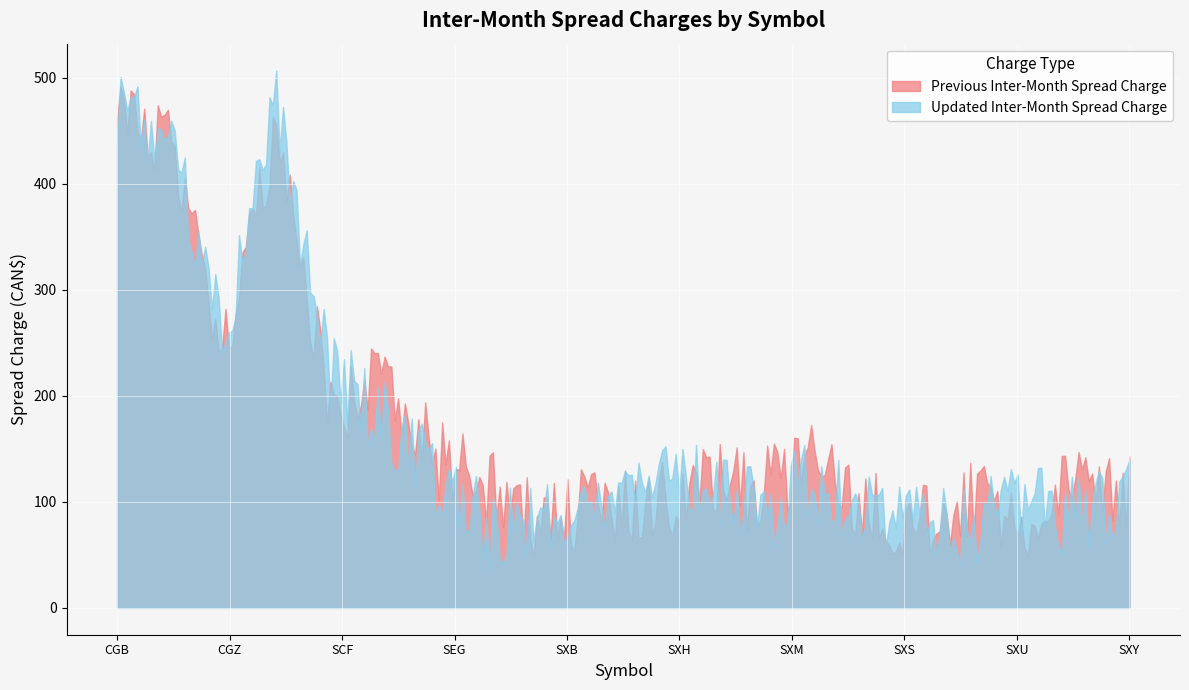

Which series has the widest spread of values?

Updated Inter-Month Spread Charge